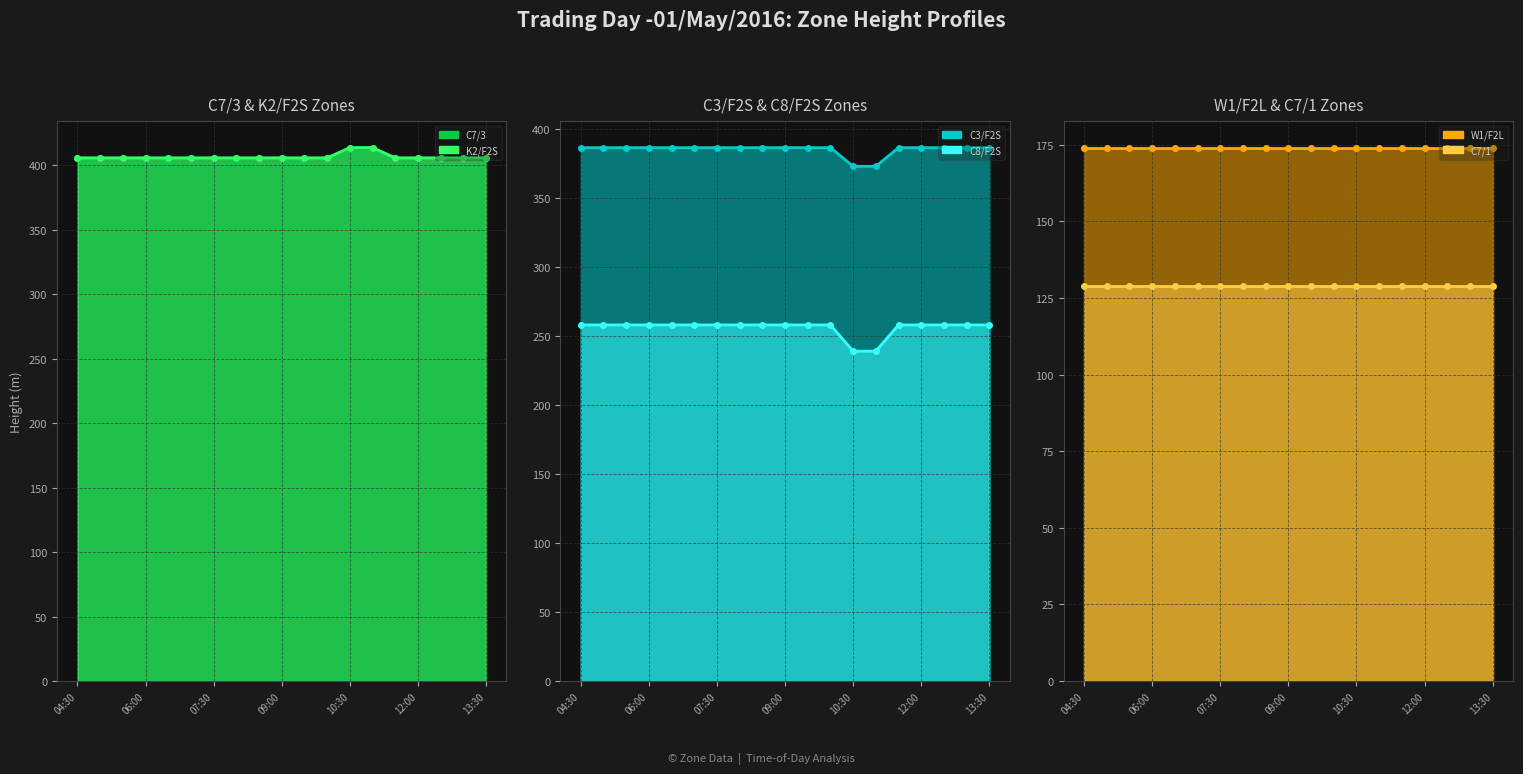

What is the difference between the maximum and second lowest values in the C8/F2S line series?

19.0